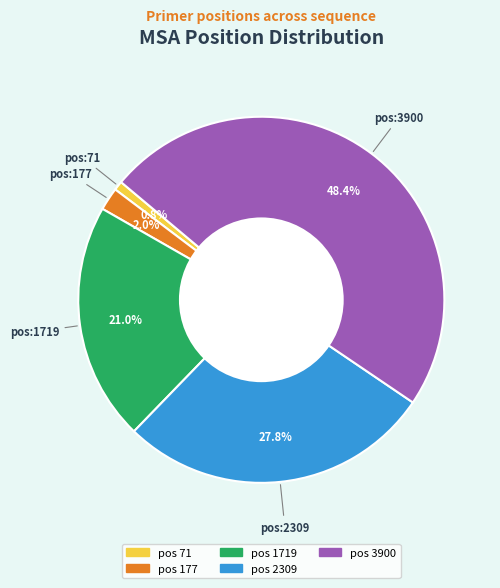

Is there a majority slice in this chart?

No